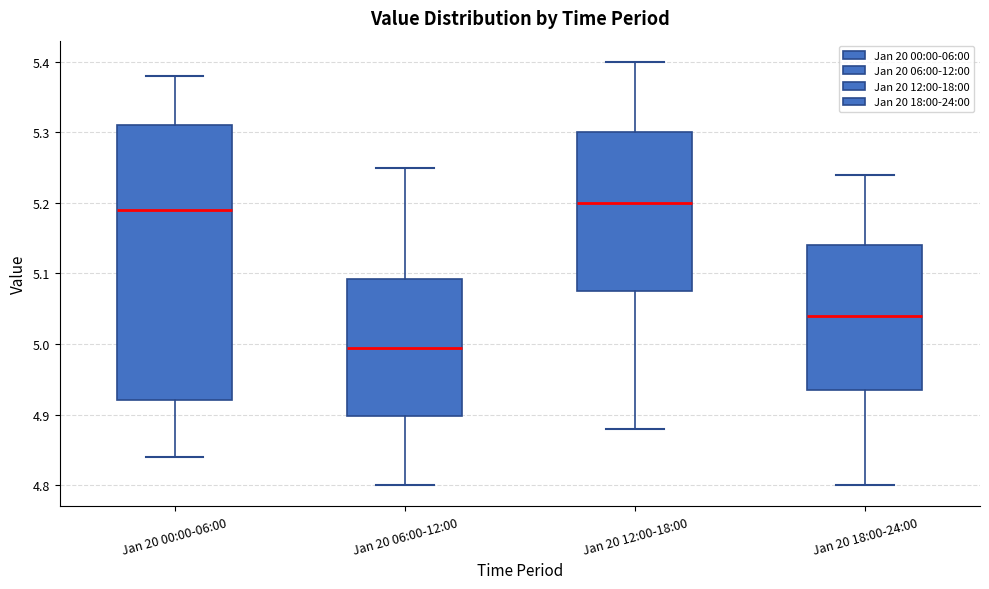

Reading left to right, read every box against the y-axis: the position of its median line, the range the box covers, and the ends of its whiskers. The values are not printed on the chart, so give them approximately, as read against the axis.

Jan 20 00:00-06:00: median 5.19, box 4.92 to 5.31, whiskers 4.84 to 5.38
Jan 20 06:00-12:00: median 5.00, box 4.90 to 5.09, whiskers 4.80 to 5.25
Jan 20 12:00-18:00: median 5.20, box 5.08 to 5.30, whiskers 4.88 to 5.40
Jan 20 18:00-24:00: median 5.04, box 4.94 to 5.14, whiskers 4.80 to 5.24